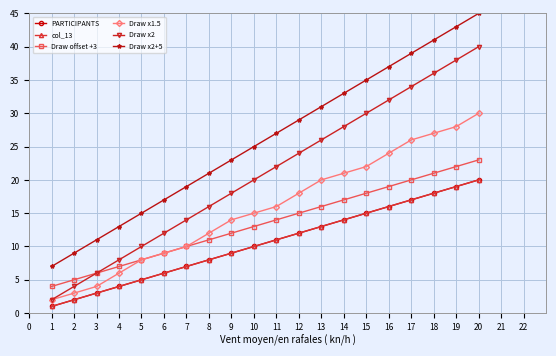

What is the difference between the maximum and minimum values in the Draw x2 series?

38